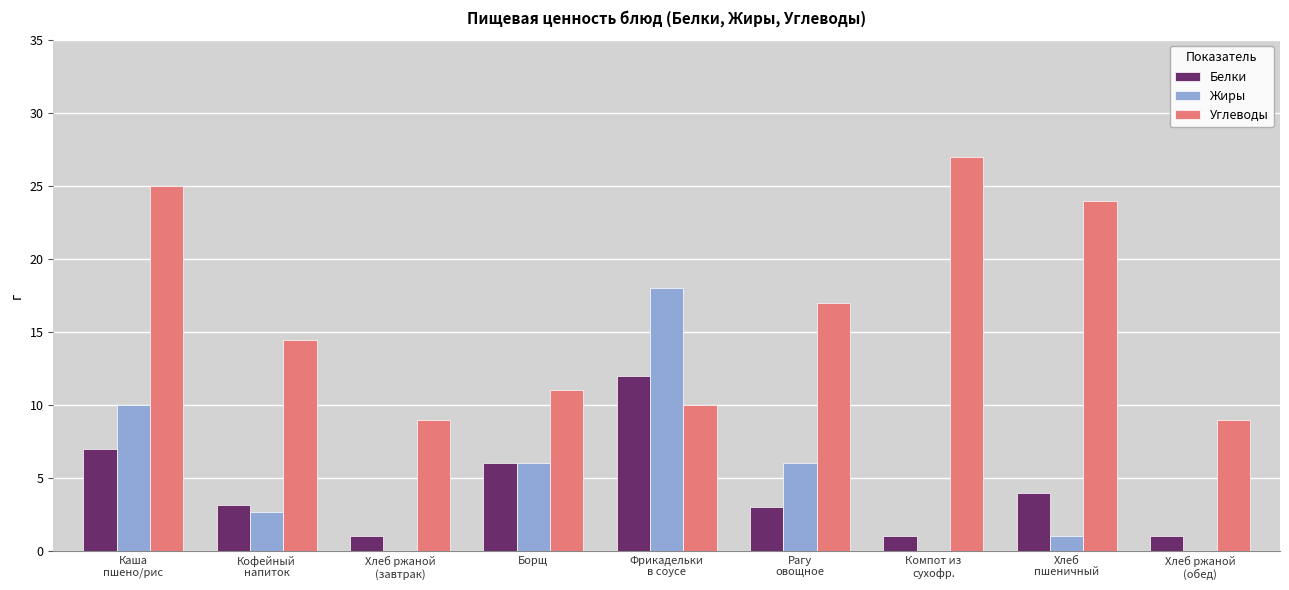

Is it true that Жиры equals -12.4 at Хлеб ржаной
(обед)?

False